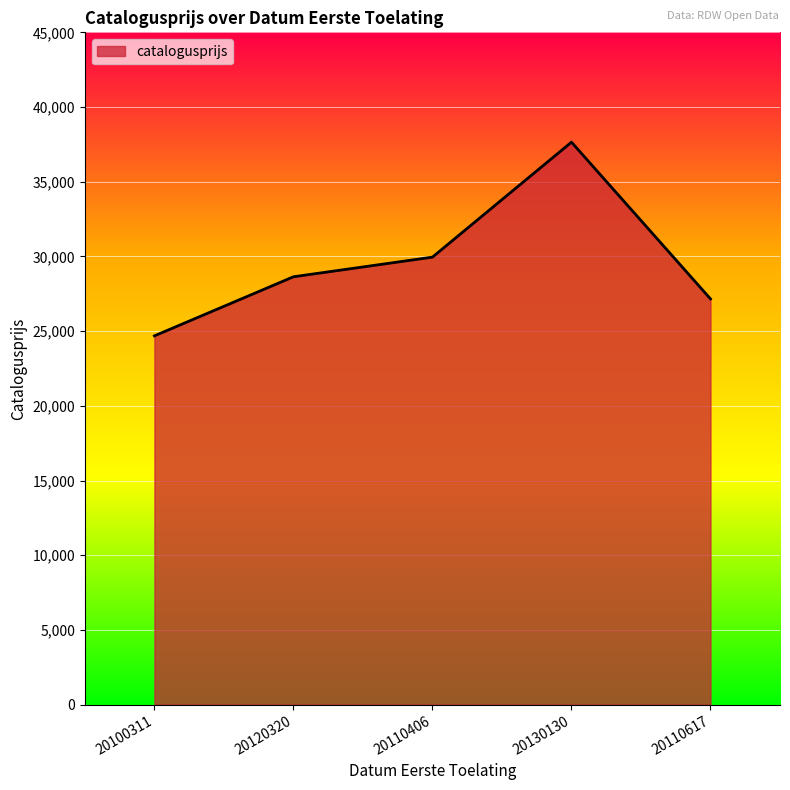

Count the number of categories in the chart.

5